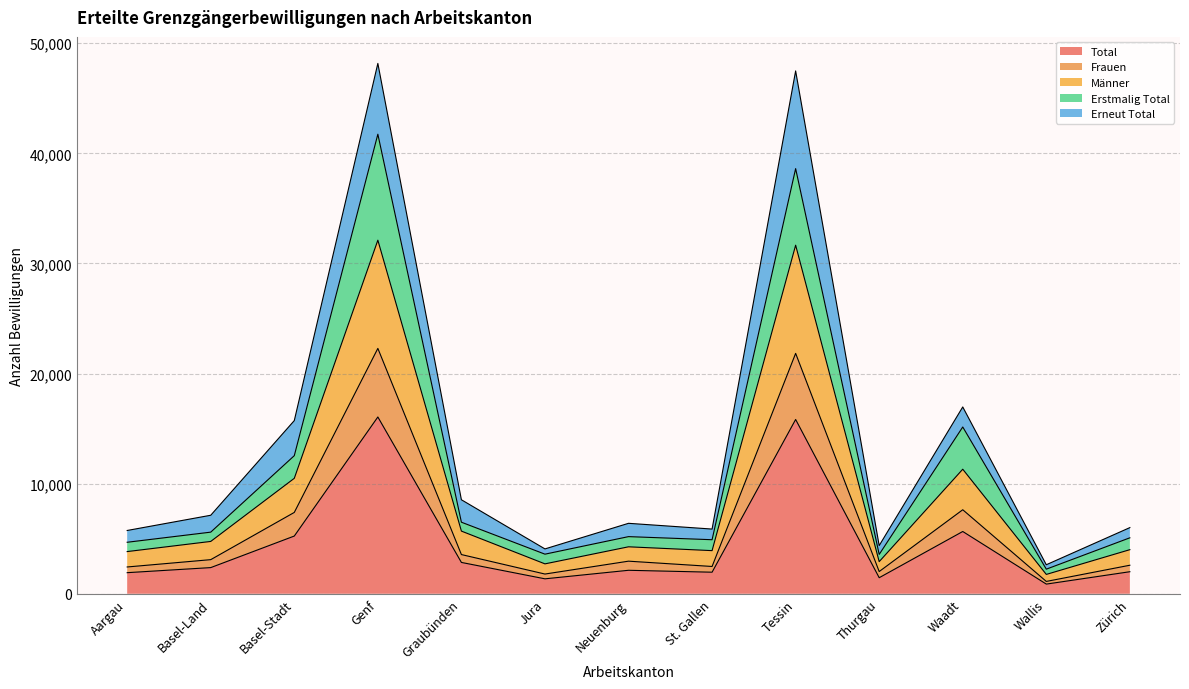

The Total series shows 1916 at Aargau. True or false?

True